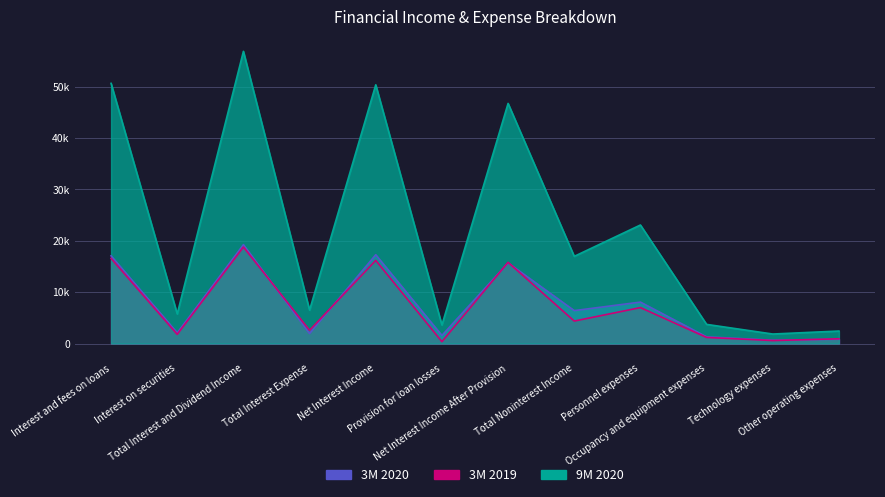

What is the sum of all 9M 2020 values?

268525